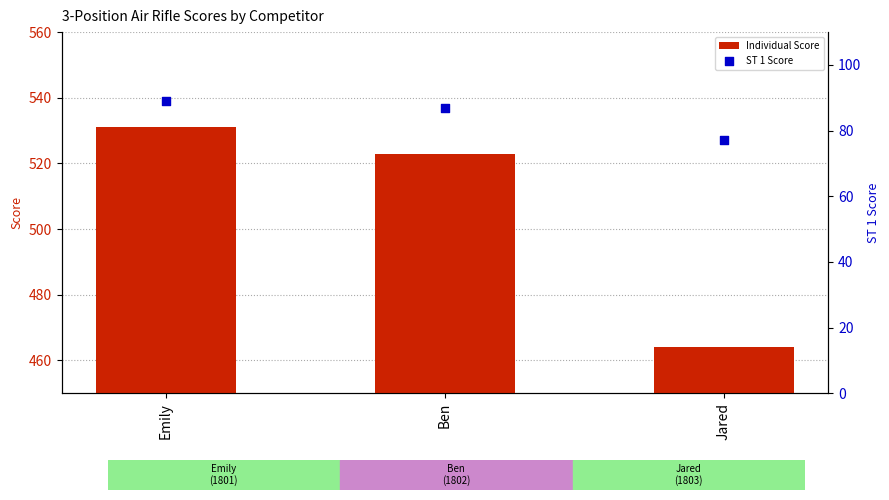

What are all the series names shown in the legend?

Individual Score, ST 1 Score